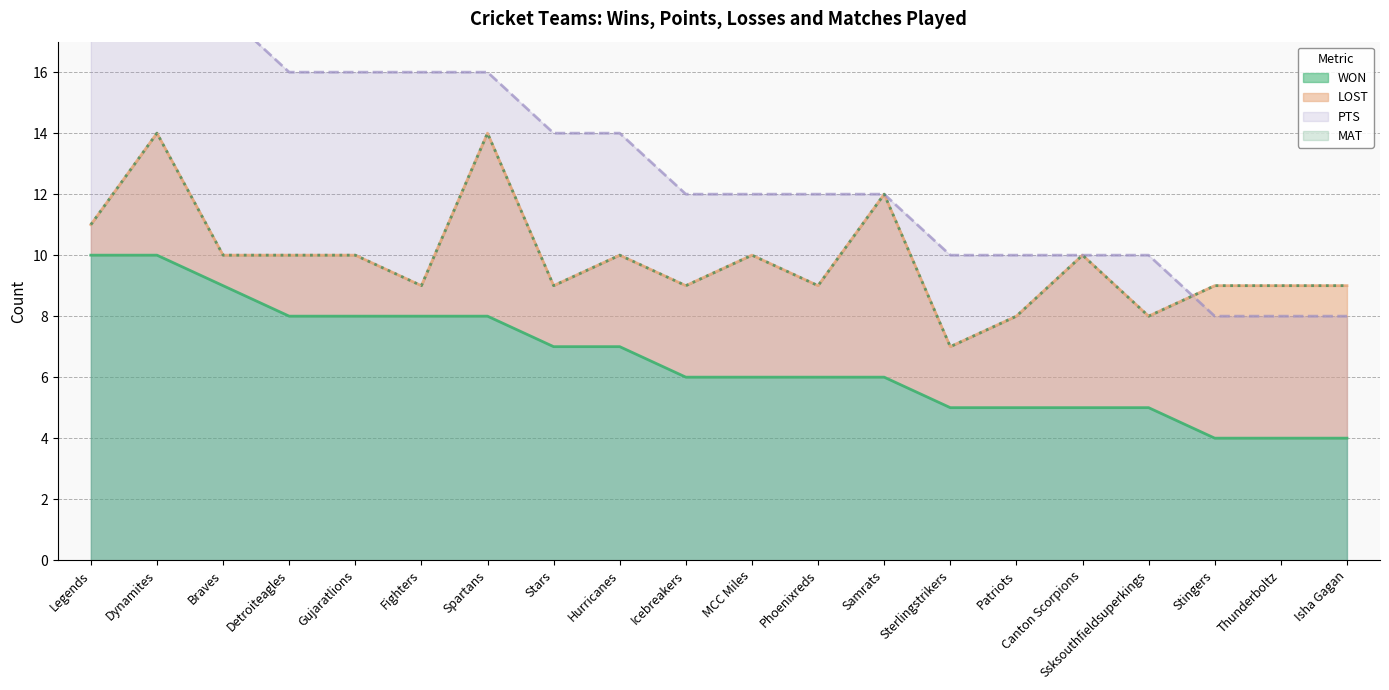

What is the highest value of the MAT series?

14